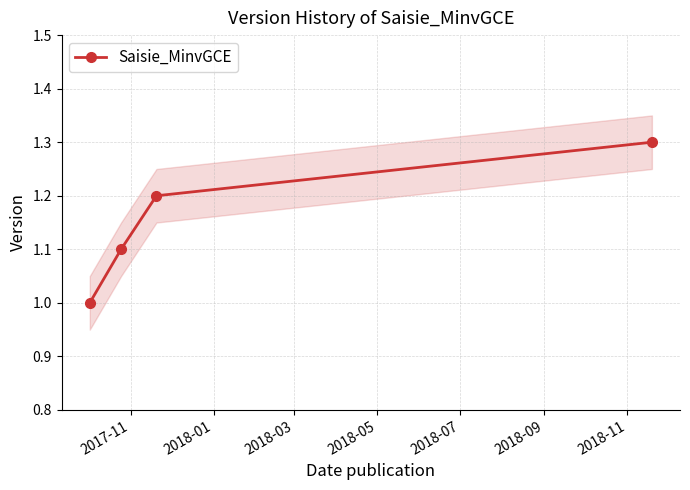

True or false: Saisie_MinvGCE has more than 1 points higher than both neighbors.

False